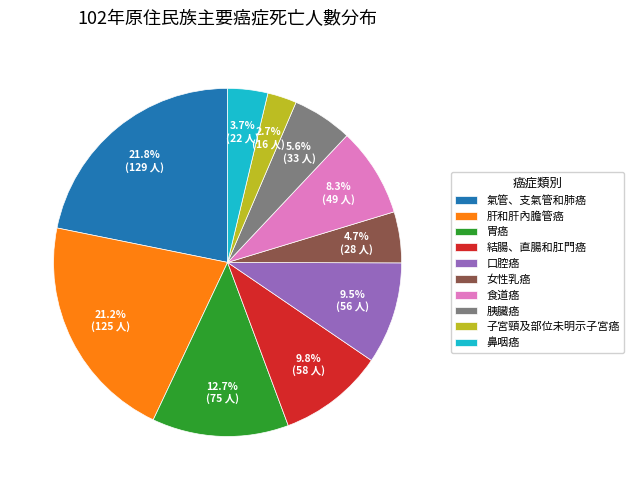

What percentage is NOT represented by 子宮頸及部位未明示子宮癌?

97.3%